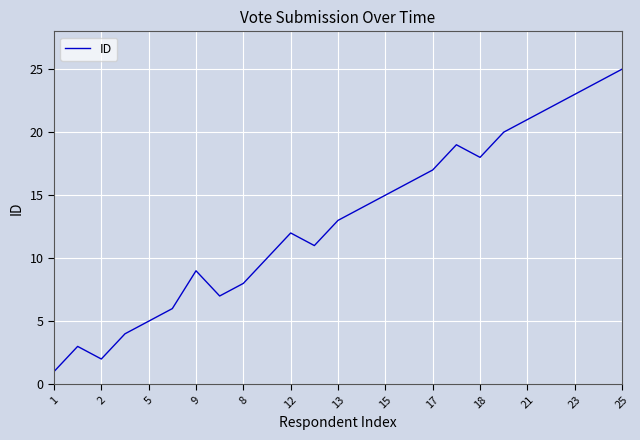

What is the maximum value shown in the chart?

25